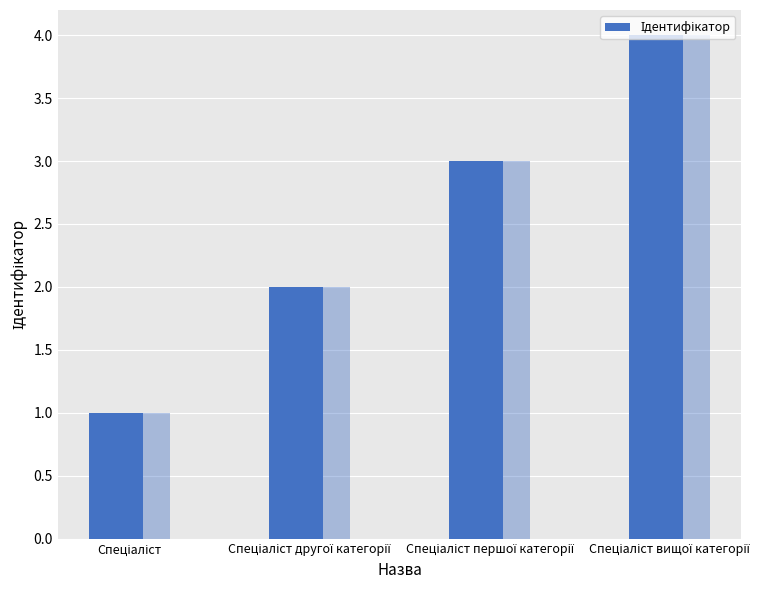

Reading left to right, transcribe all the data shown in this chart.

1	2	3	4